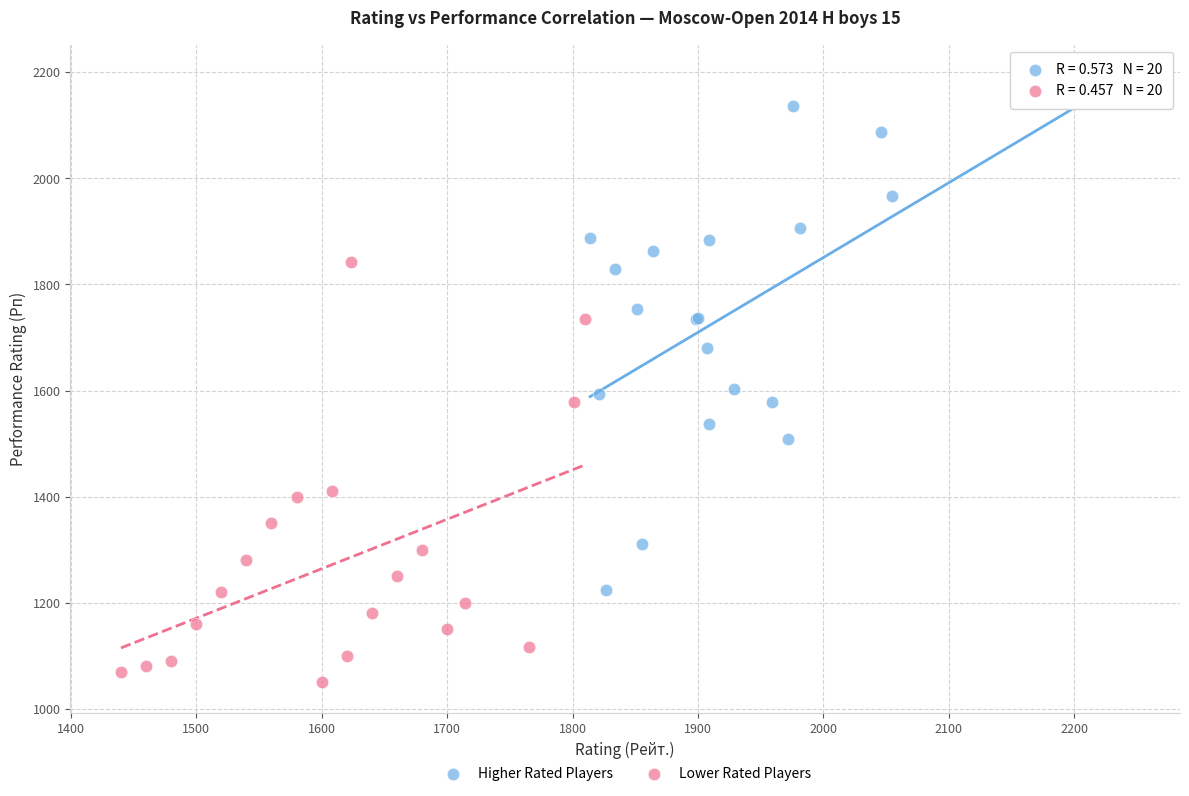

Which series has the widest spread of Y values?

Higher Rated Players